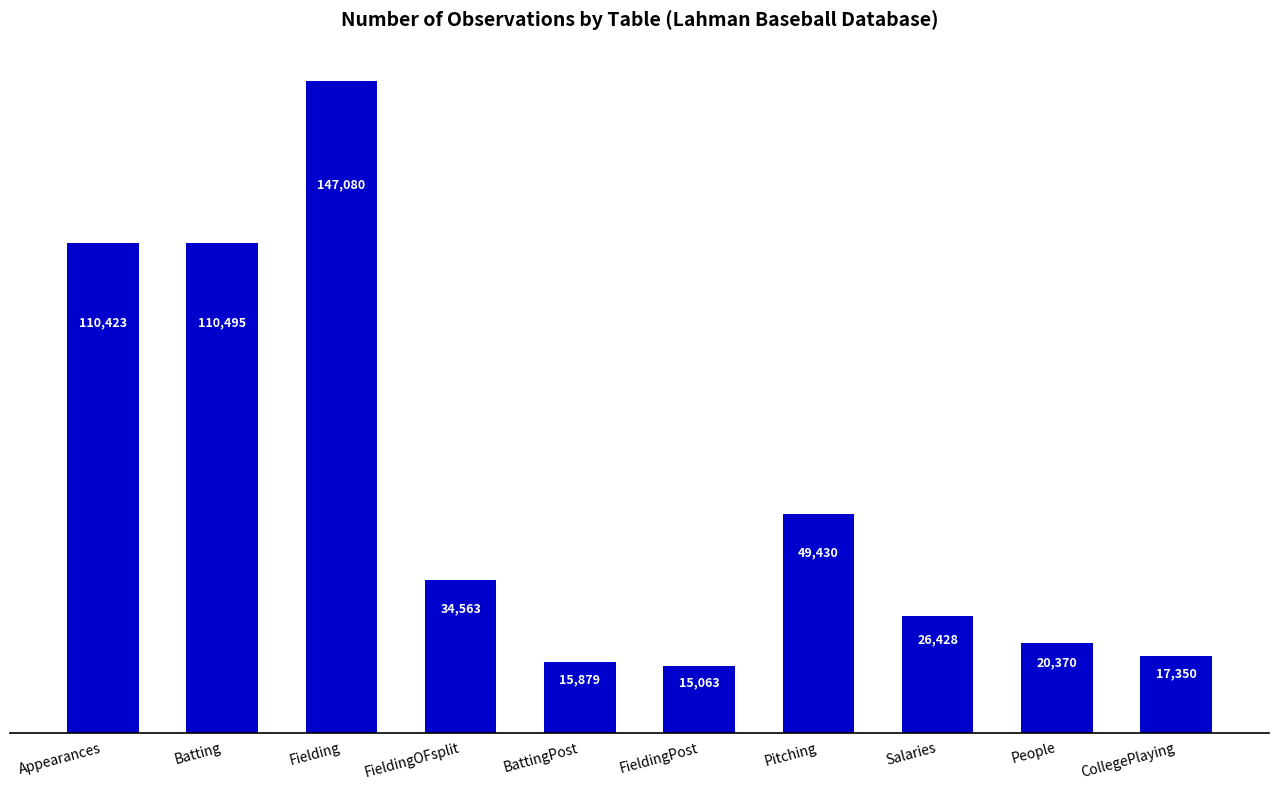

What is the label of the 1st bar from the left?

Appearances